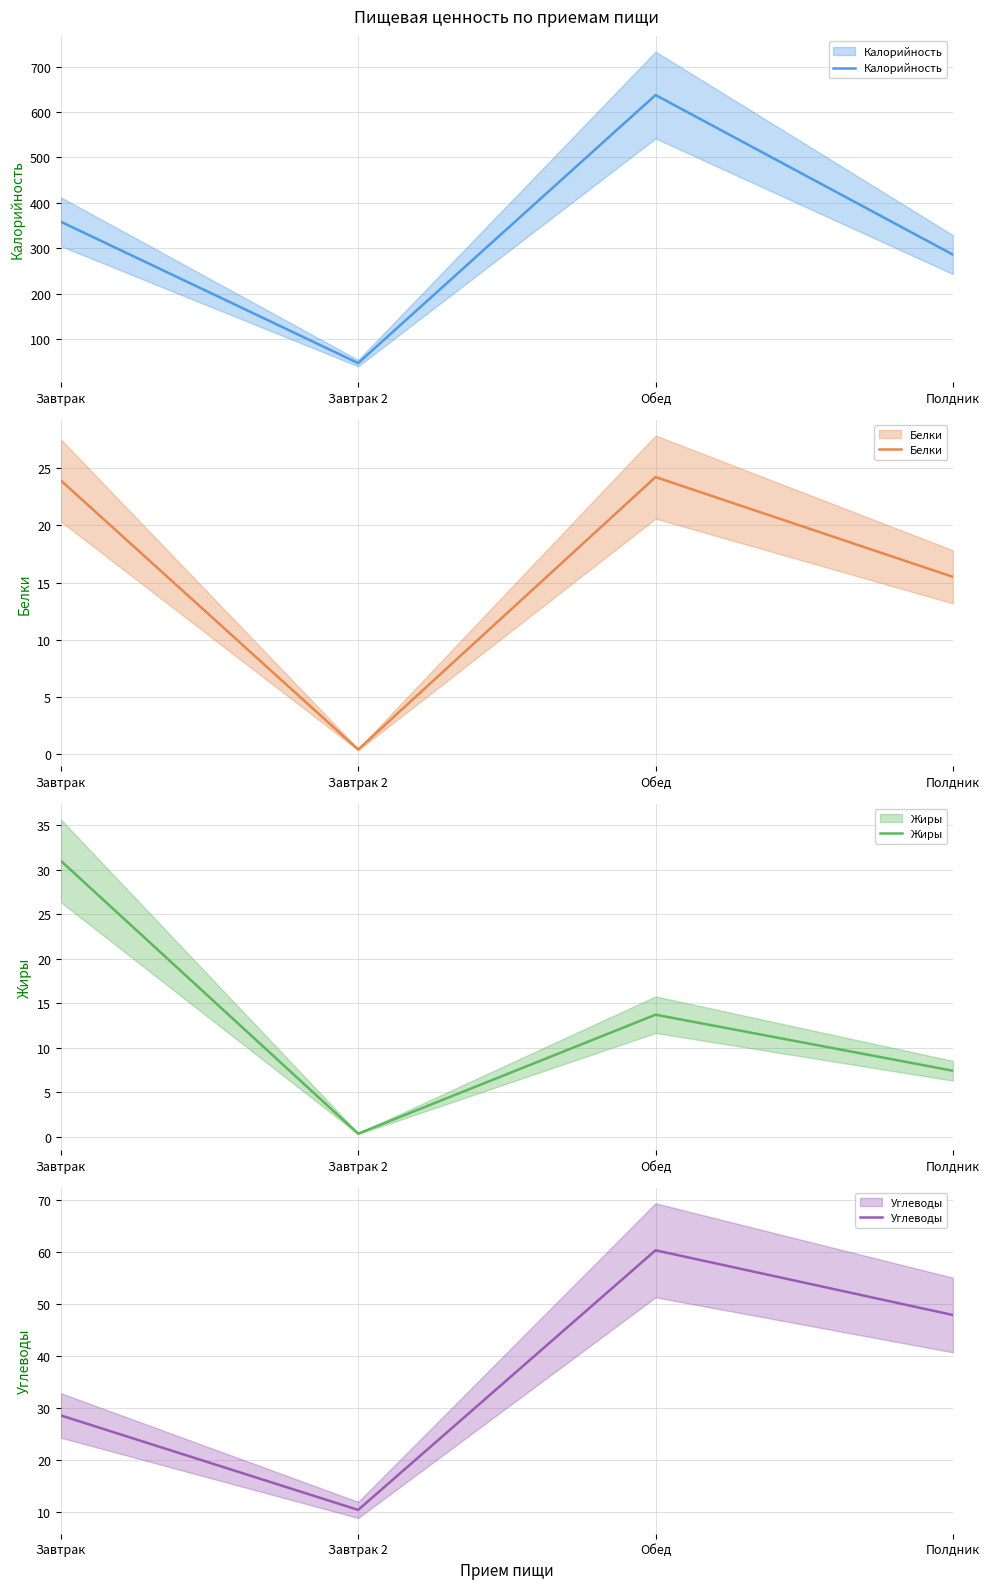

What is the smallest value displayed?

0.3